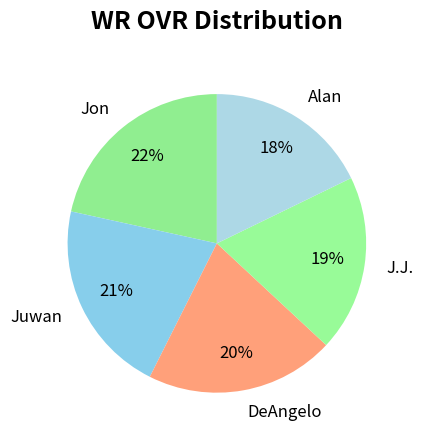

How many segments does this pie chart have?

5